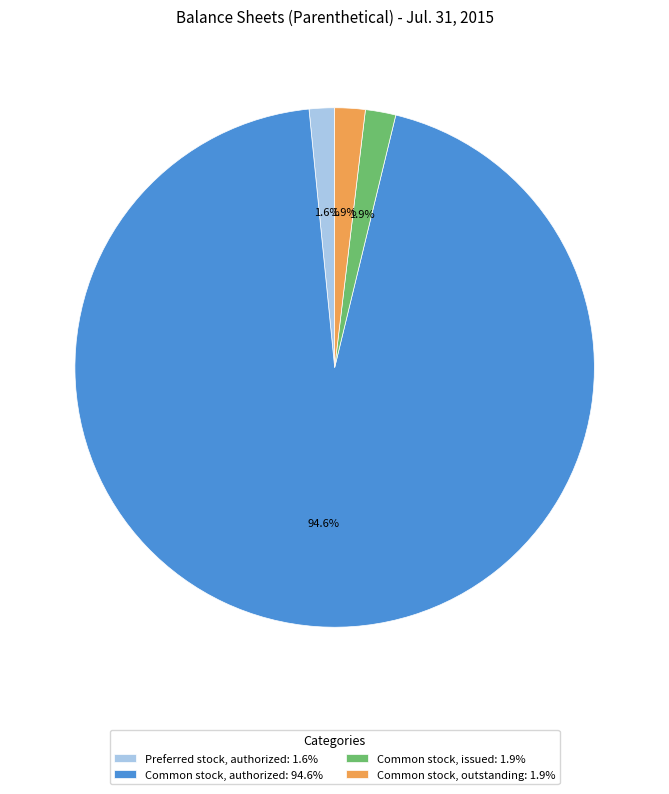

What is the largest slice in the pie chart?

Common stock, authorized